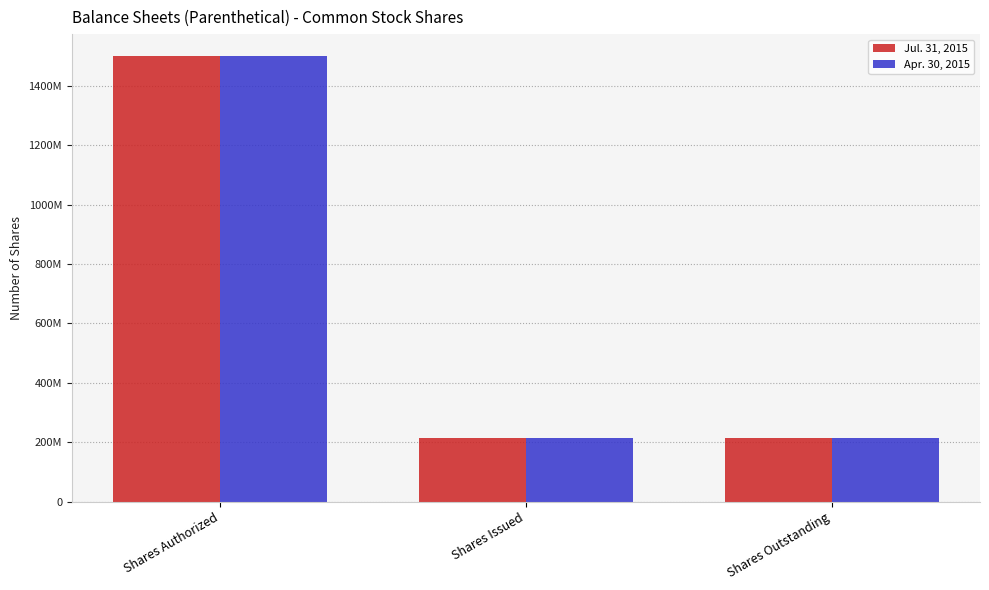

What is the label of the 3rd bar from the right?

Shares Authorized